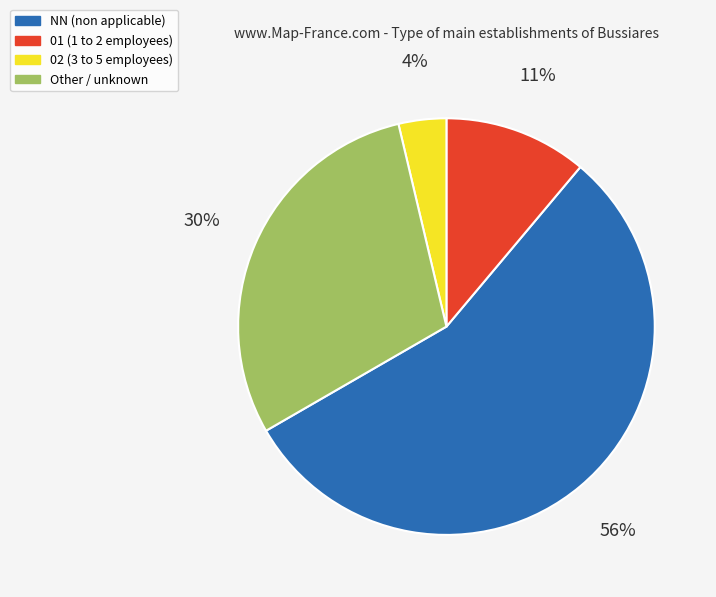

To the nearest percent, what is the average slice percentage?

25%